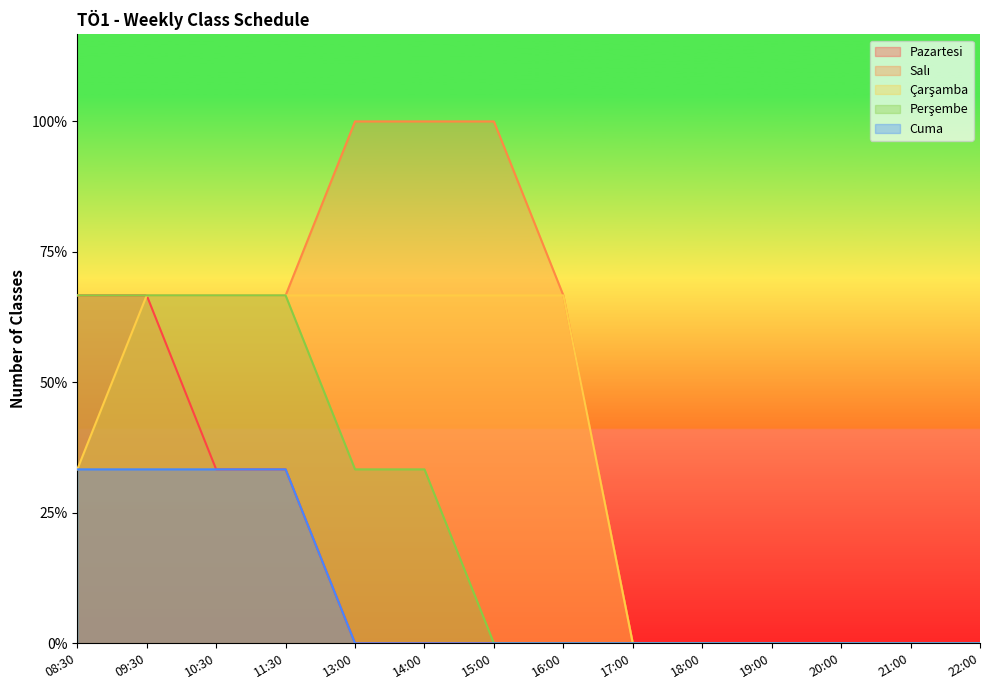

Which series changed the most between 17:00 and 21:00?

Pazartesi